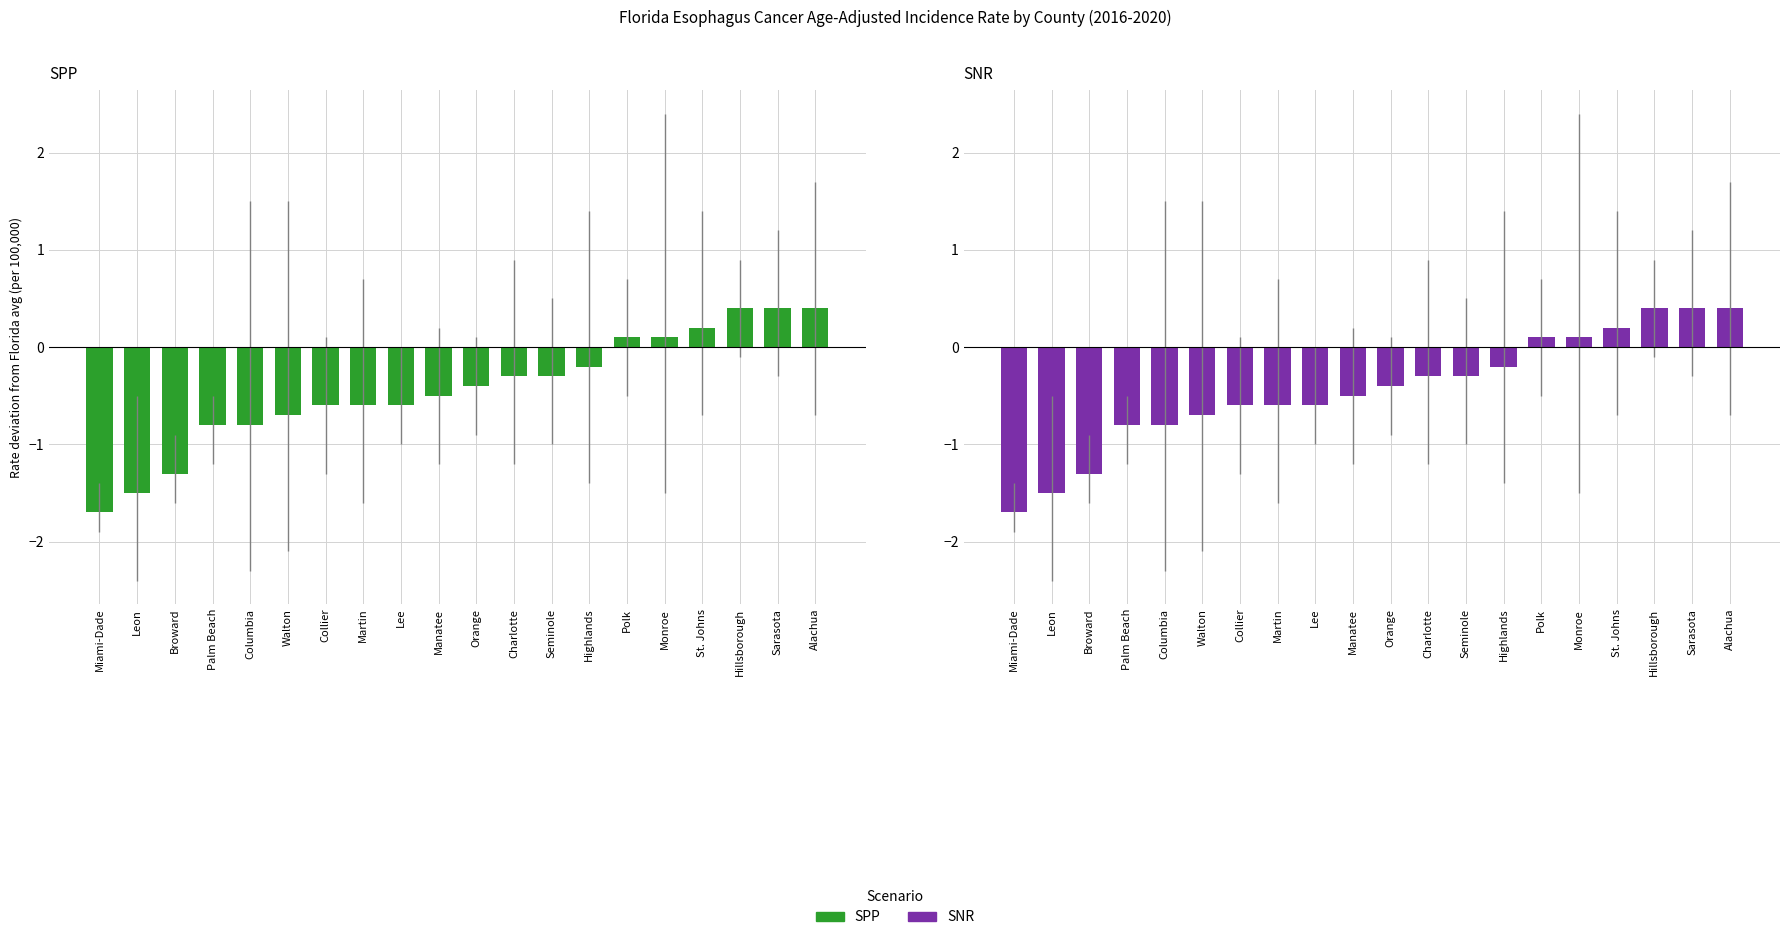

What is the lowest value of the SNR series?

-1.7